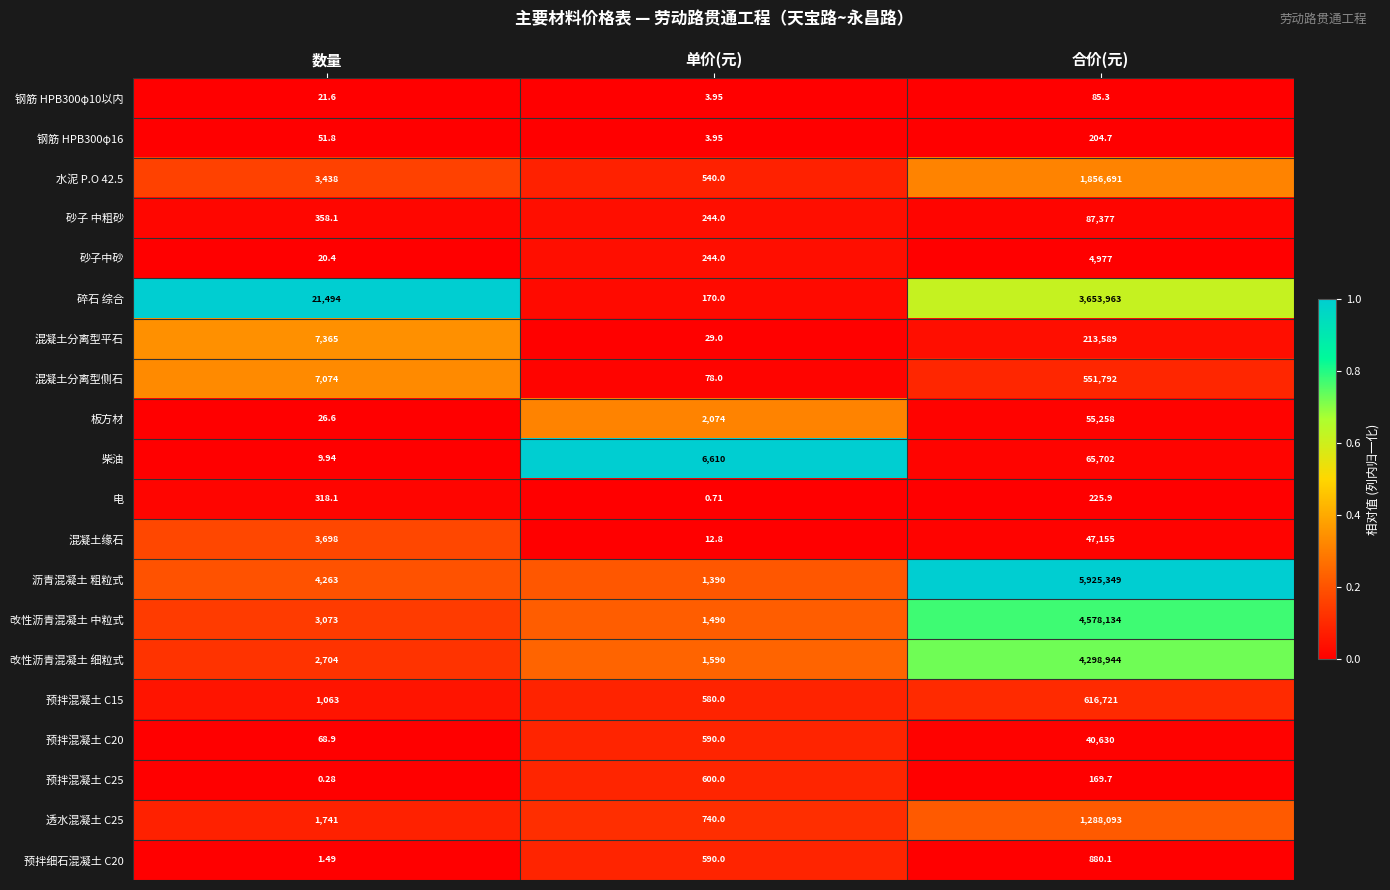

Which category has the highest value across all series?

合价(元)